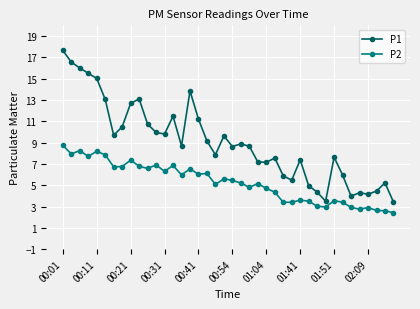

What is the sum of all P1 values?

360.7